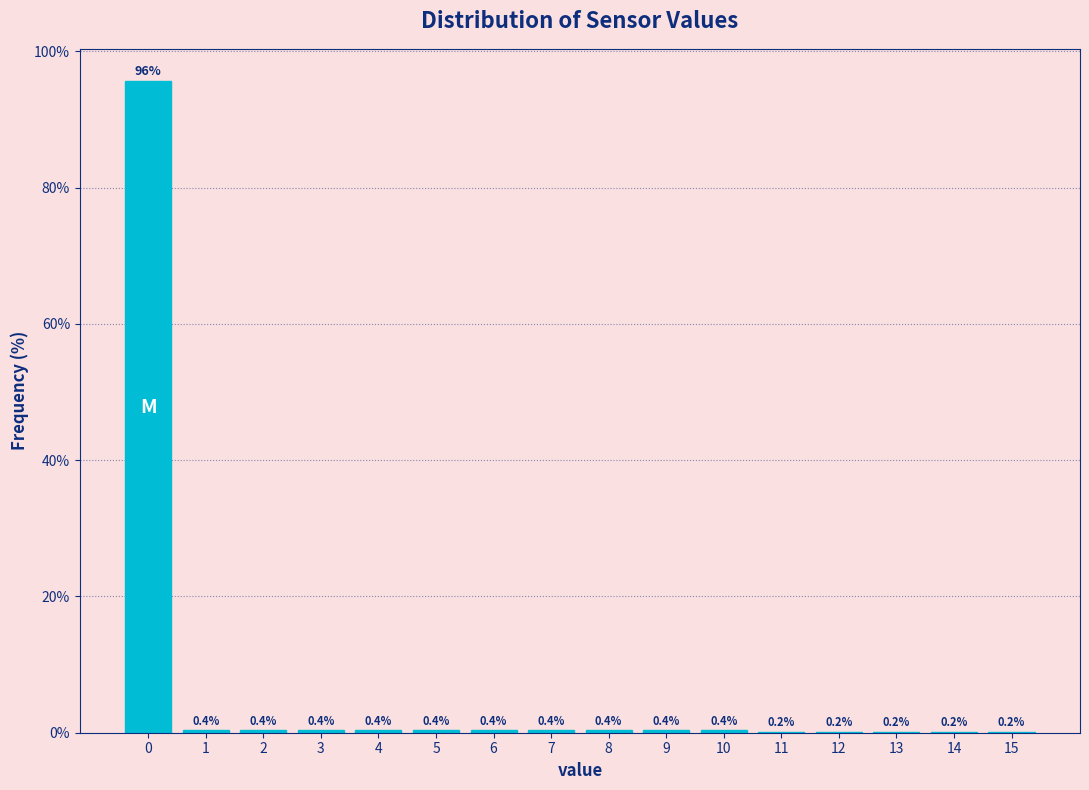

Reading left to right, what are all the values shown in this chart?

0=95.6	1=0.4	2=0.4	3=0.4	4=0.4	5=0.4	6=0.4	7=0.4	8=0.4	9=0.4	10=0.4	11=0.2	12=0.2	13=0.2	14=0.2	15=0.2